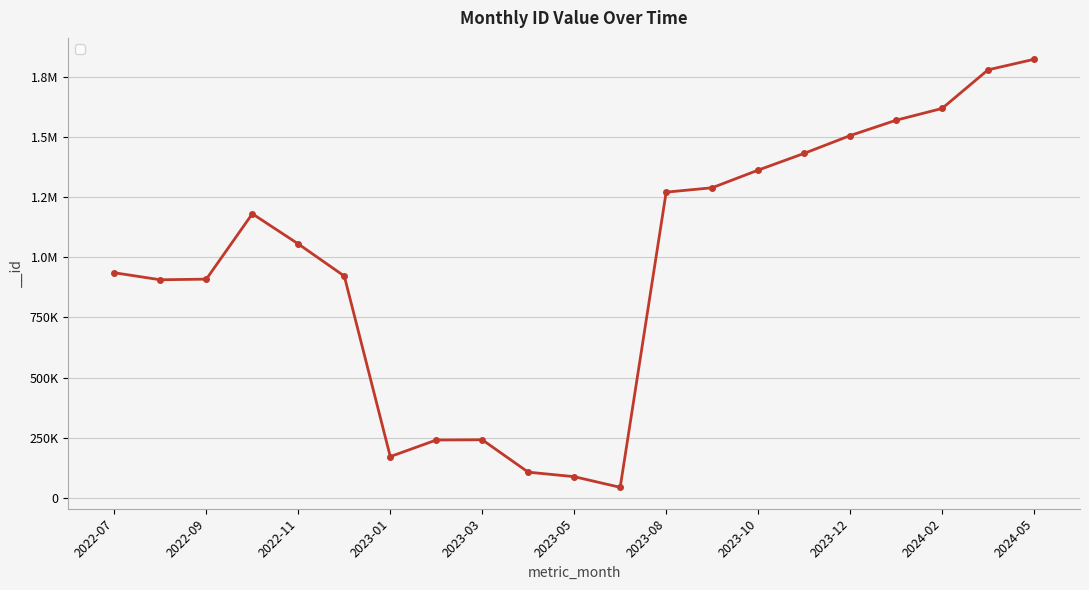

True or false: there are more than 1 points higher than both neighbors.

True